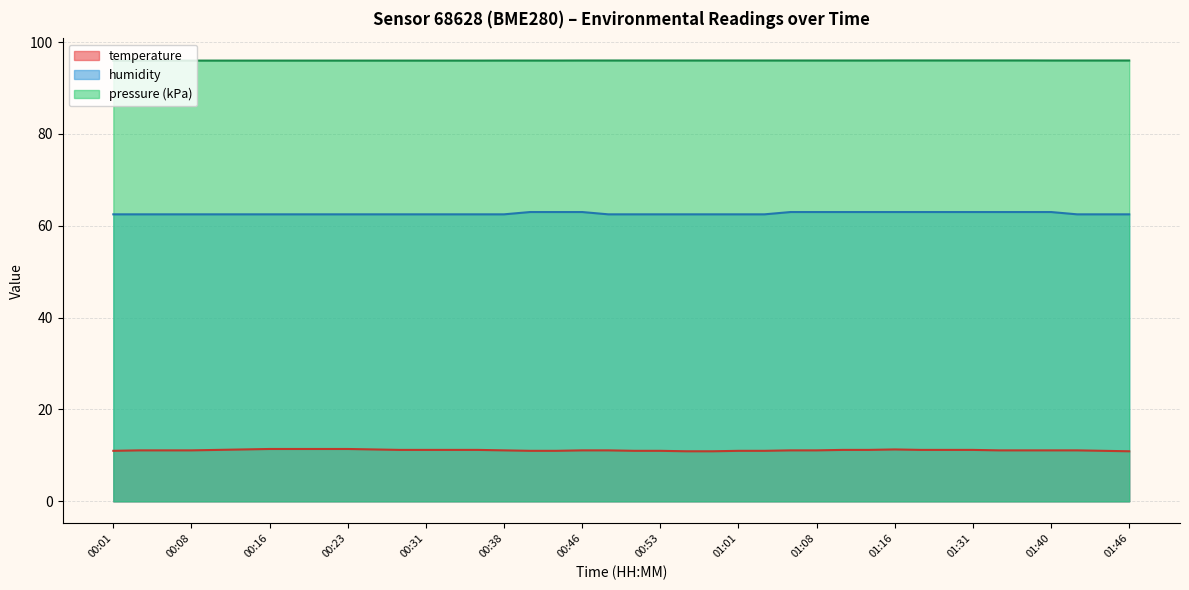

Between 00:31 and 01:01, which series saw the biggest shift?

temperature